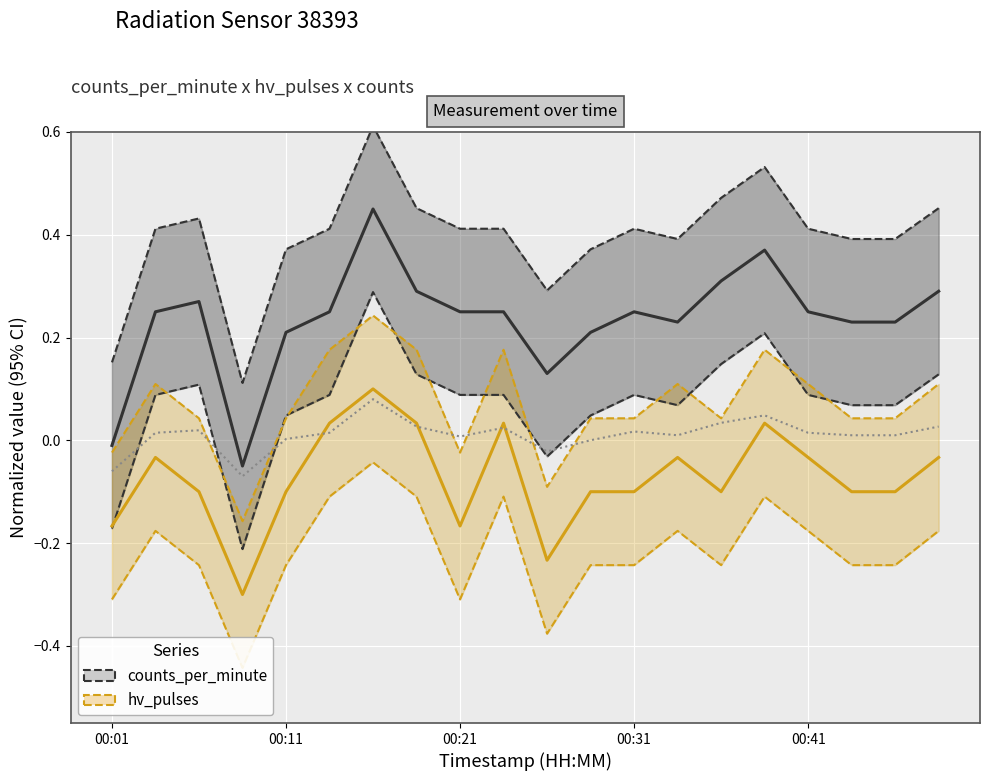

Reading left to right, what are all the values shown in this chart?

counts_per_minute: -0.0	0.2	0.3	-0.1	0.2	0.2	0.5	0.3	0.2	0.2	0.1	0.2	0.2	0.2	0.3	0.4	0.2	0.2	0.2	0.3
hv_pulses: -0.2	-0.0	-0.1	-0.3	-0.1	0.0	0.1	0.0	-0.2	0.0	-0.2	-0.1	-0.1	-0.0	-0.1	0.0	-0.0	-0.1	-0.1	-0.0
counts: -0.1	0.0	0.0	-0.1	0.0	0.0	0.1	0.0	0.0	0.0	-0.0	0.0	0.0	0.0	0.0	0.0	0.0	0.0	0.0	0.0